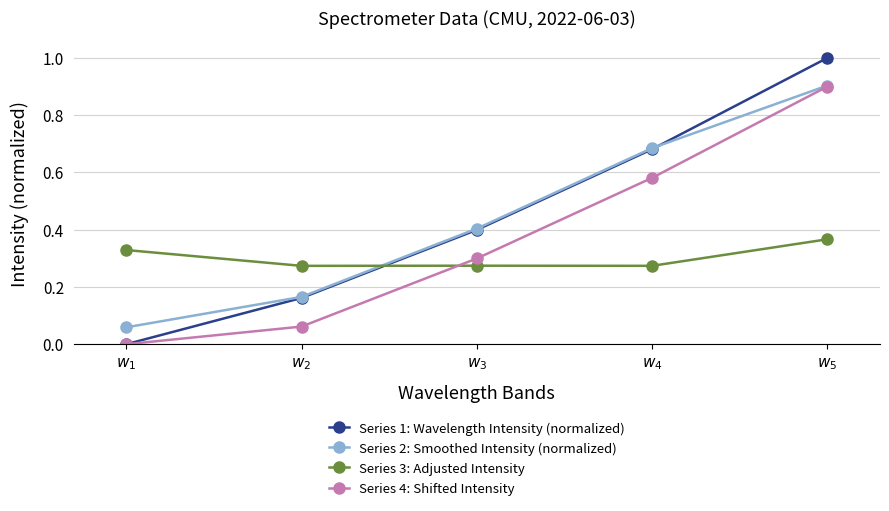

What is the total value across all series at $w_{5}$?

3.2